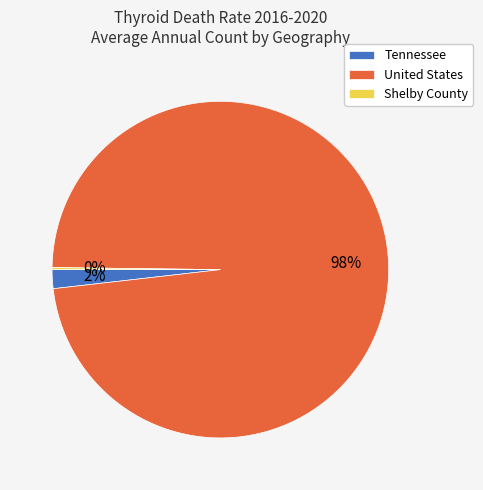

To the nearest percent, what is the difference between the largest and smallest slice percentages?

98%